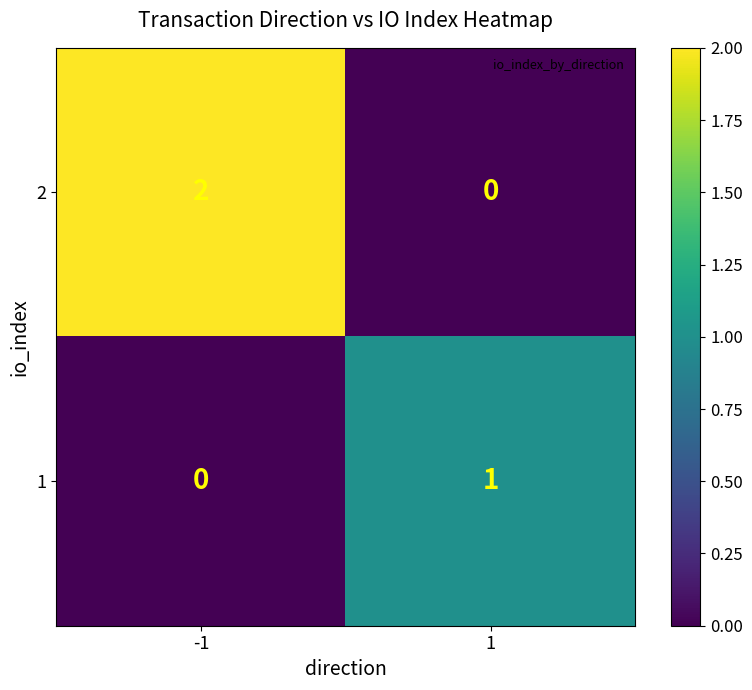

Is the value of 1 at 1 greater than the value of 2 at -1?

No